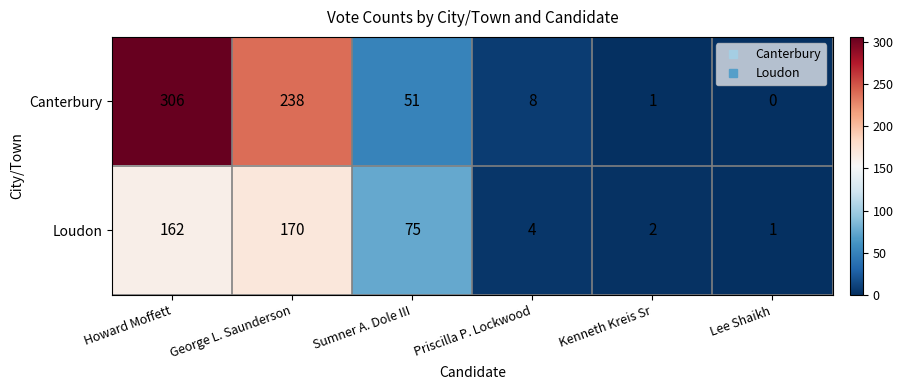

Rank the series by their maximum value, from highest to lowest.

Canterbury, Loudon